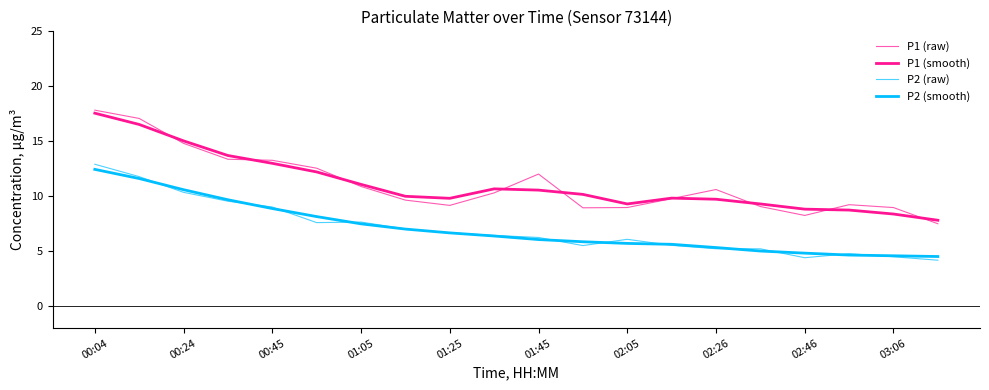

Does the chart display data point markers on the line(s)?

No